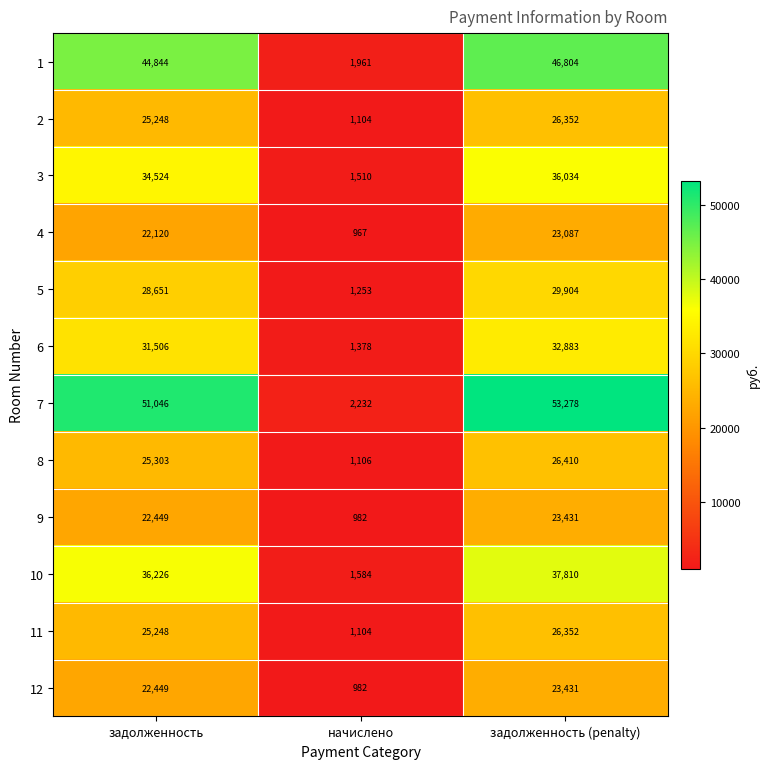

Rank the categories by 5 value from highest to lowest.

задолженность (penalty), задолженность, начислено